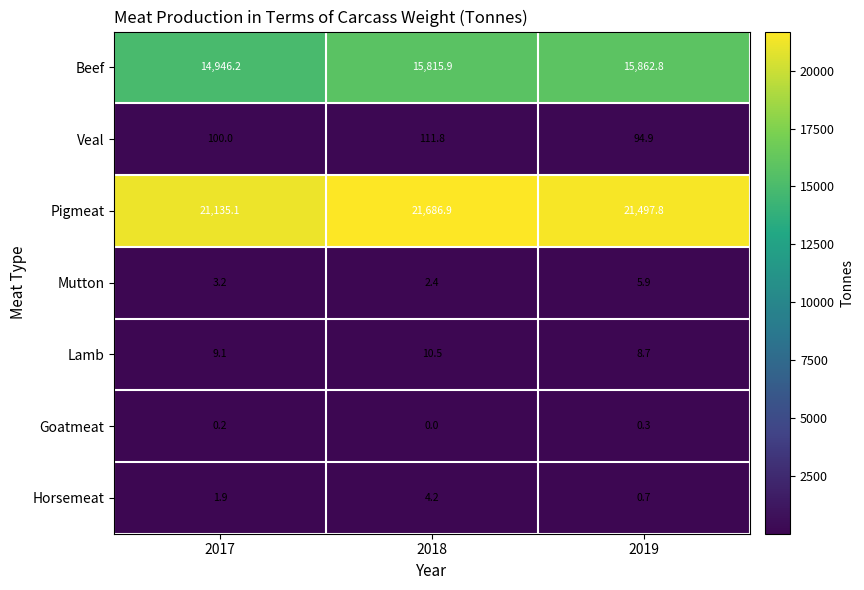

True or false: Lamb has a value of 3.8 at 2017.

False